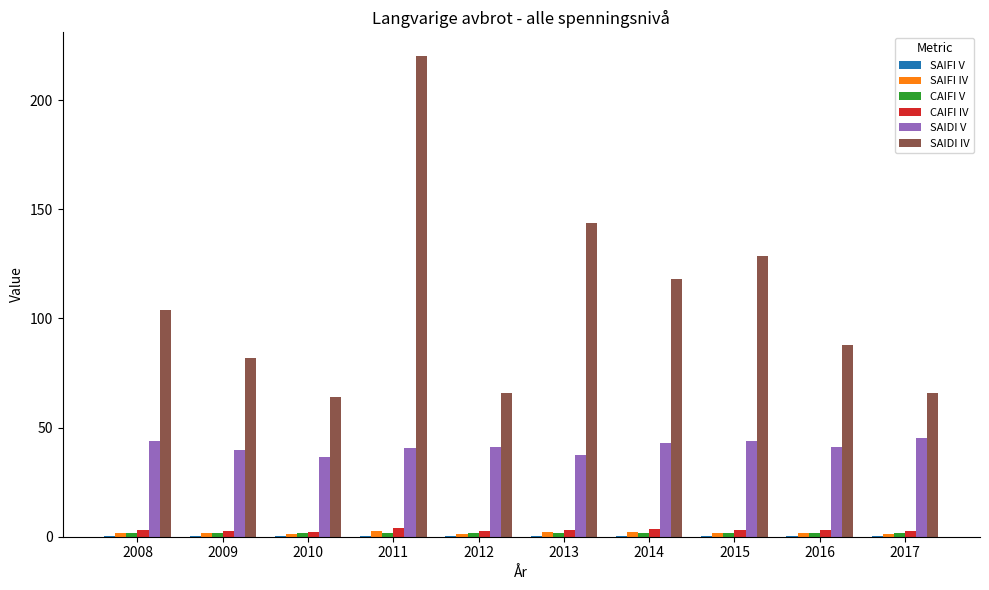

Where is SAIDI IV nearest to the value 141?

2013